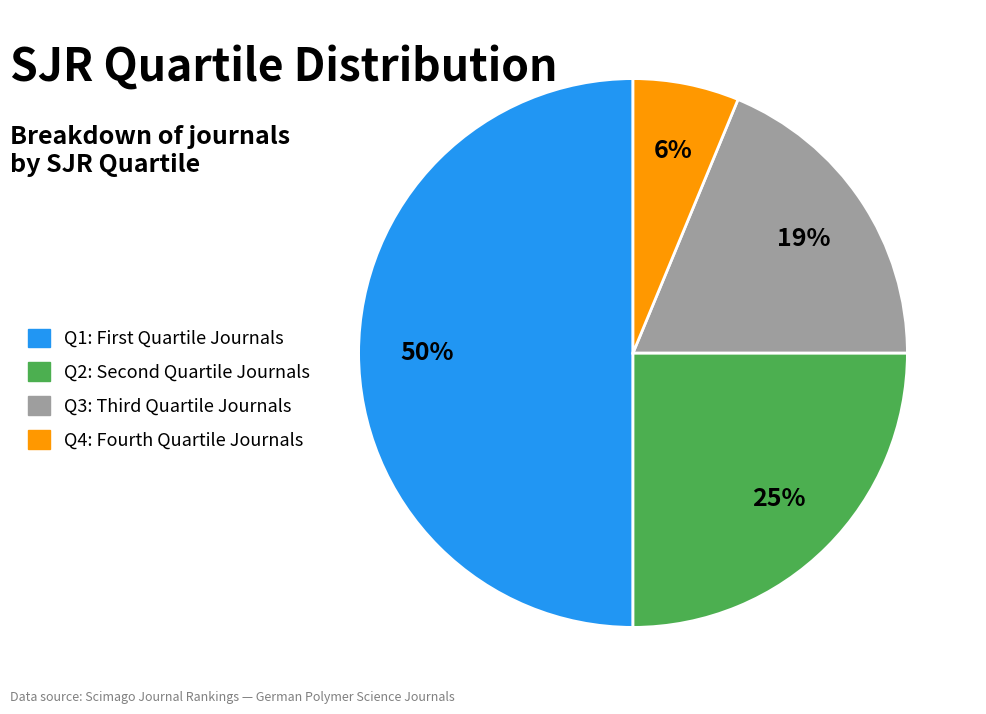

Rank the categories by value from highest to lowest.

Q1, Q2, Q3, Q4